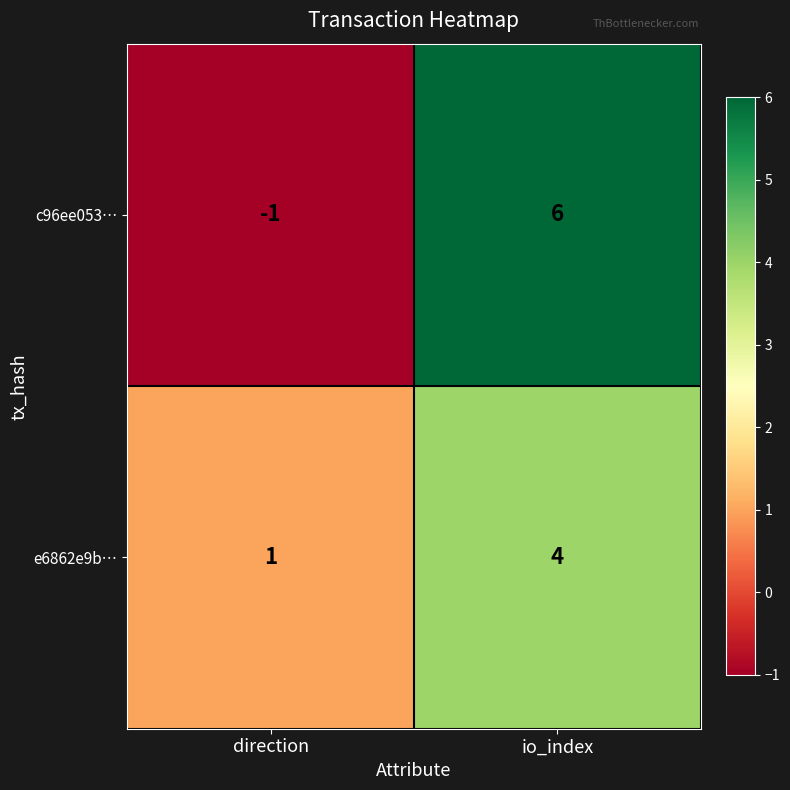

What is the difference between the maximum and minimum values in the c96ee053… series?

7